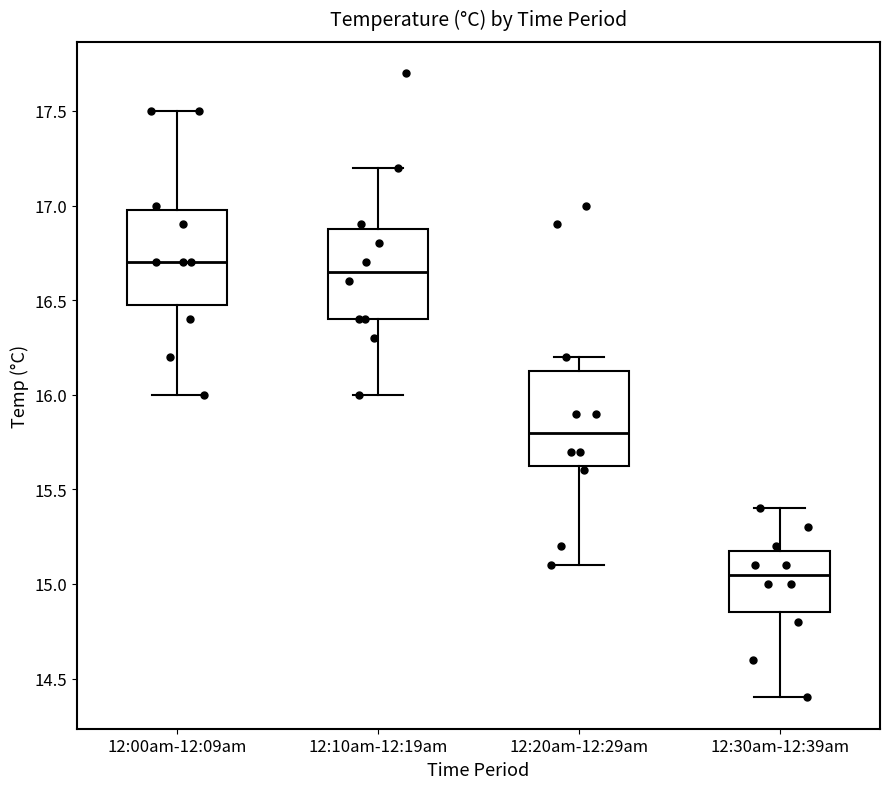

Which box has the highest median line?

12:00am-12:09am